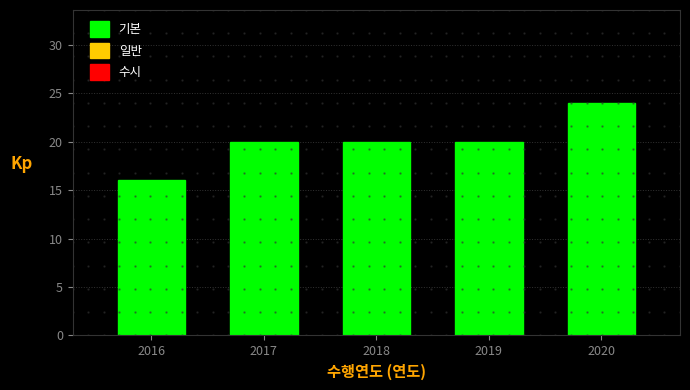

Reading right to left, transcribe all the data shown in this chart.

24	20	20	20	16